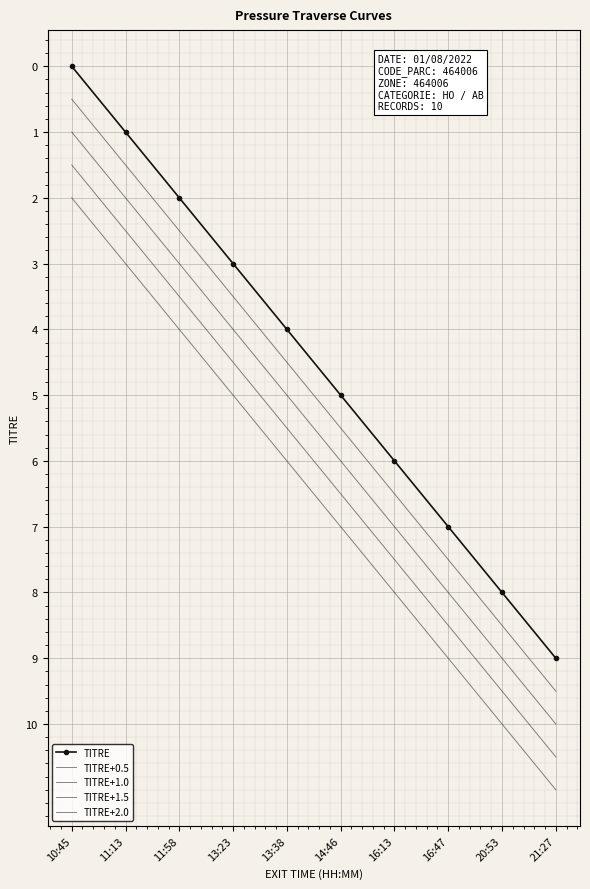

What is the difference between the highest and lowest values at 21:27?

2.0